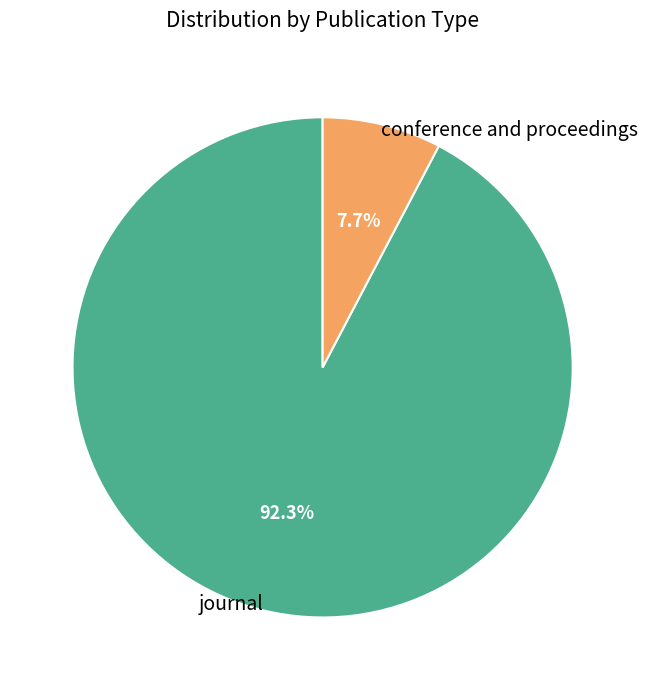

How many slices are in this pie chart?

2